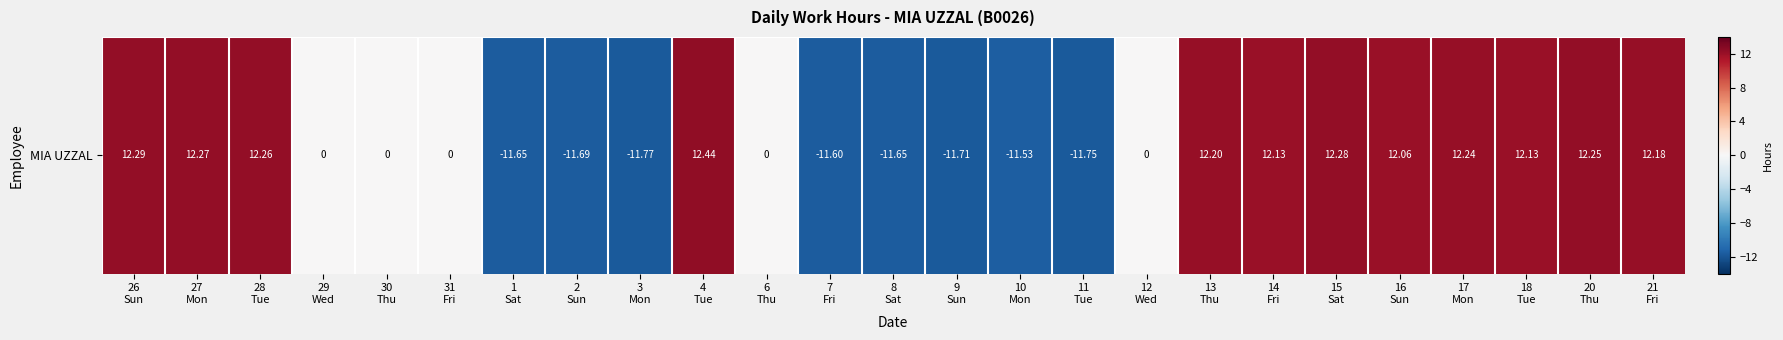

Reading left to right, transcribe all the data shown in this chart.

26
Sun=12.3	27
Mon=12.3	28
Tue=12.3	29
Wed=0.0	30
Thu=0.0	31
Fri=0.0	1
Sat=-11.7	2
Sun=-11.7	3
Mon=-11.8	4
Tue=12.4	6
Thu=0.0	7
Fri=-11.6	8
Sat=-11.7	9
Sun=-11.7	10
Mon=-11.5	11
Tue=-11.8	12
Wed=0.0	13
Thu=12.2	14
Fri=12.1	15
Sat=12.3	16
Sun=12.1	17
Mon=12.2	18
Tue=12.1	20
Thu=12.2	21
Fri=12.2